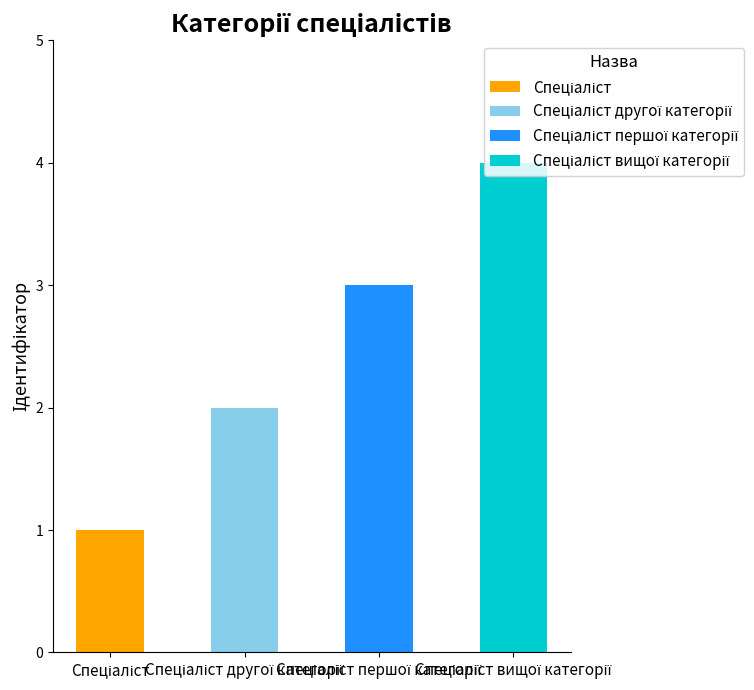

What is the difference between the values at Спеціаліст другої категорії and Спеціаліст першої категорії?

1